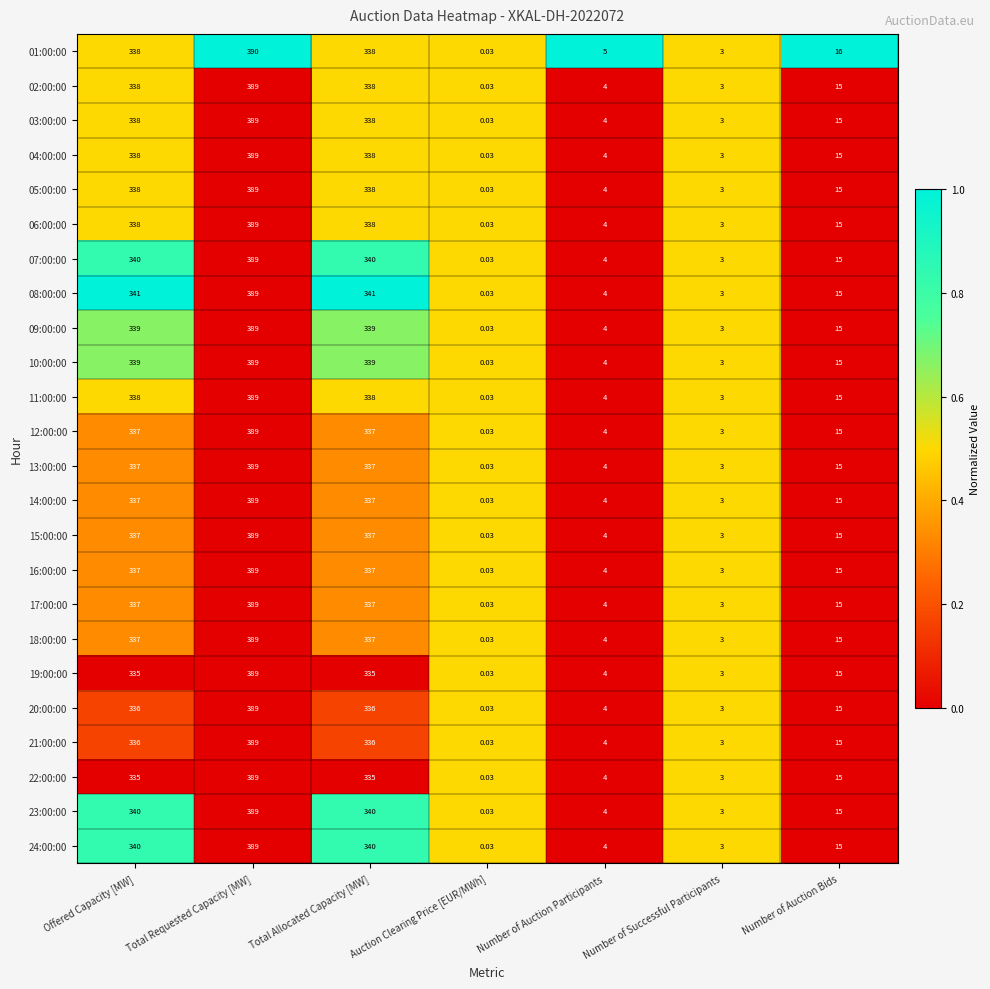

At which category is the sum across all series the highest?

Total Requested Capacity [MW]